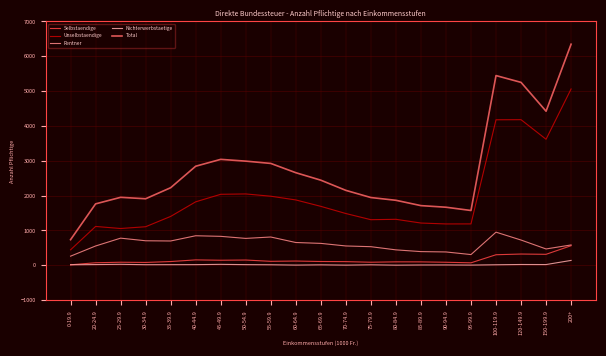

Which series has the widest spread of values?

Total